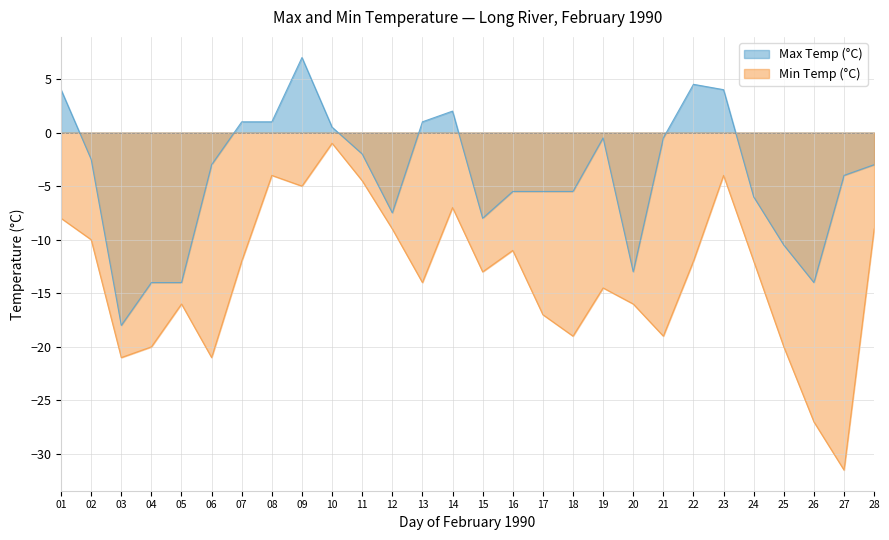

What is the highest value of the Min Temp (°C) series?

-1.0